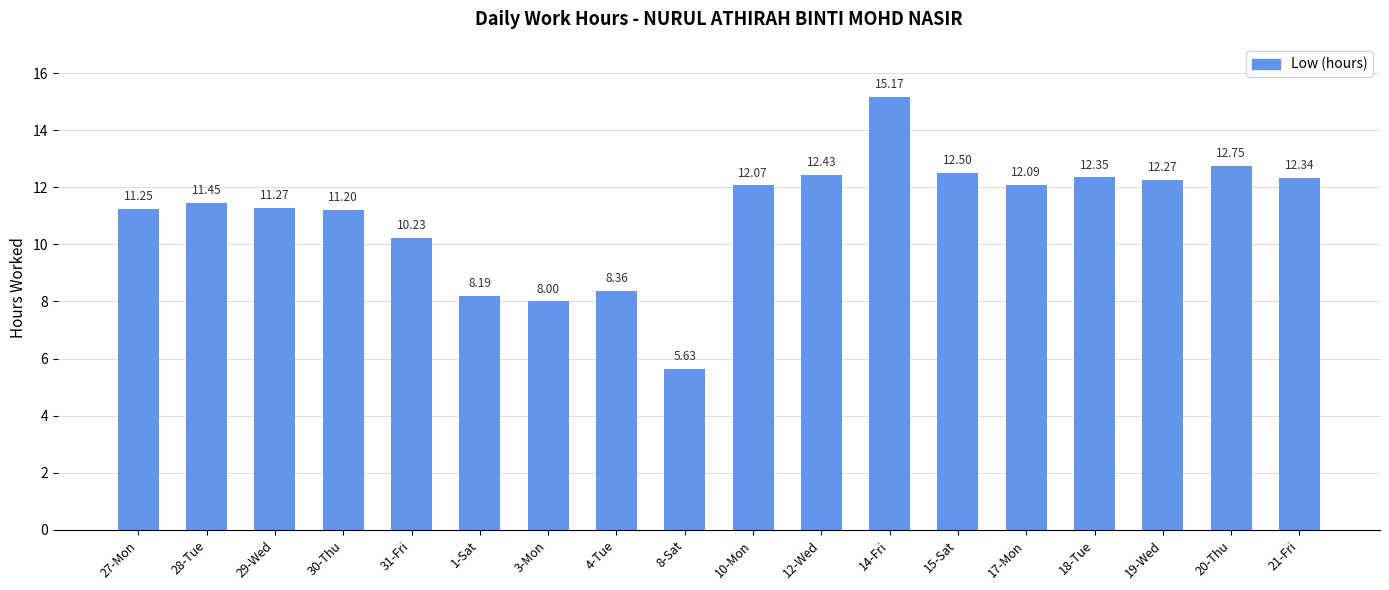

What is the difference between the values at 27-Mon and 1-Sat?

3.1